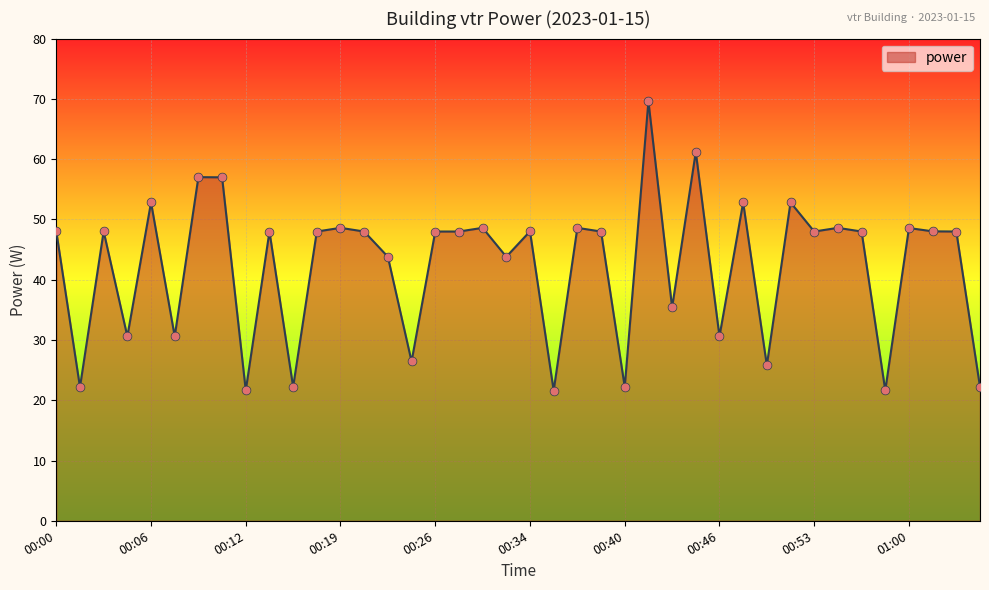

What is the difference between the maximum and minimum values?

48.0